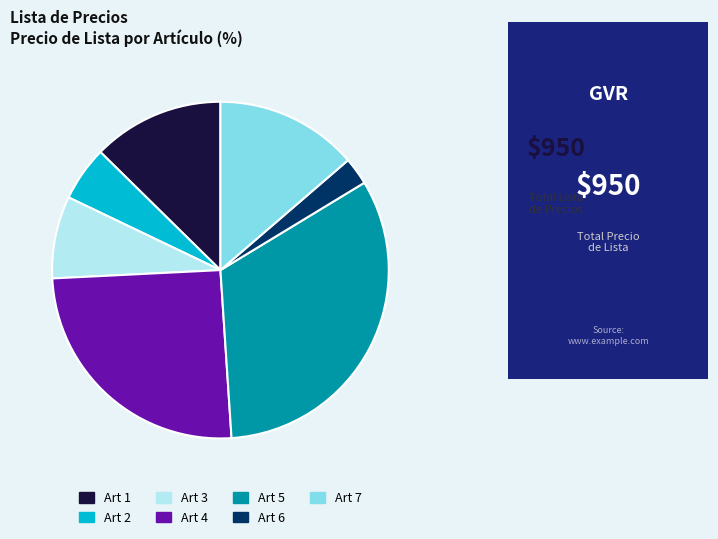

Is it true that Art 7 is 14% of the pie?

True